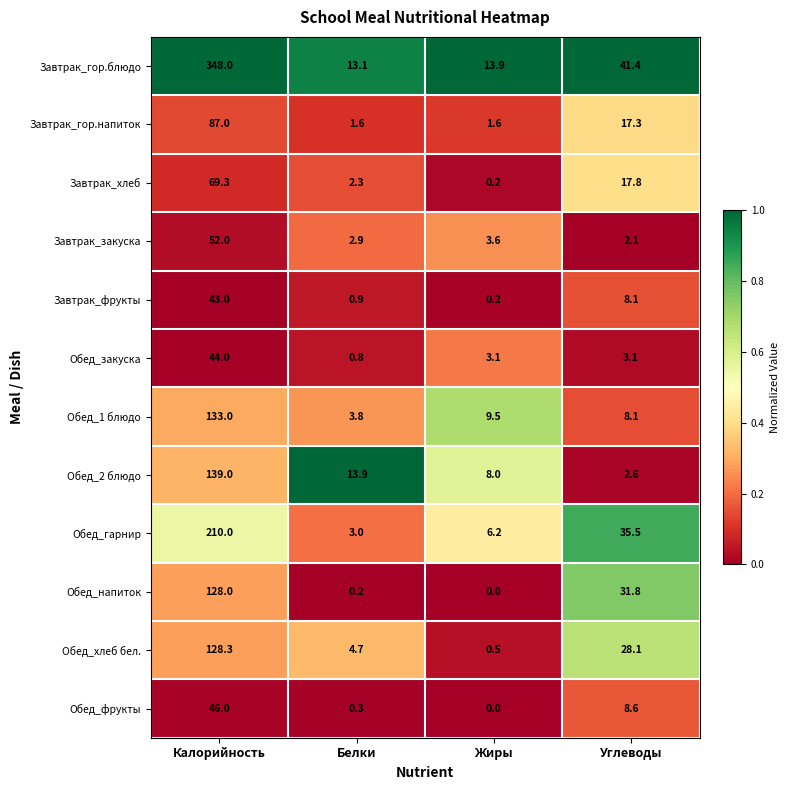

At which category does the chart reach its minimum across all series?

Жиры